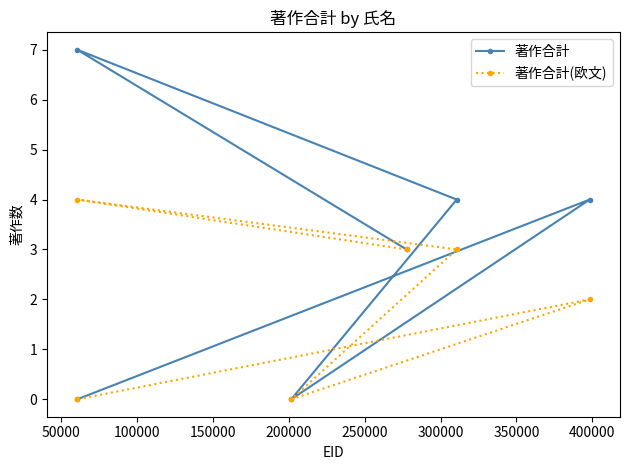

What is the highest value of the 著作合計(欧文) series?

4